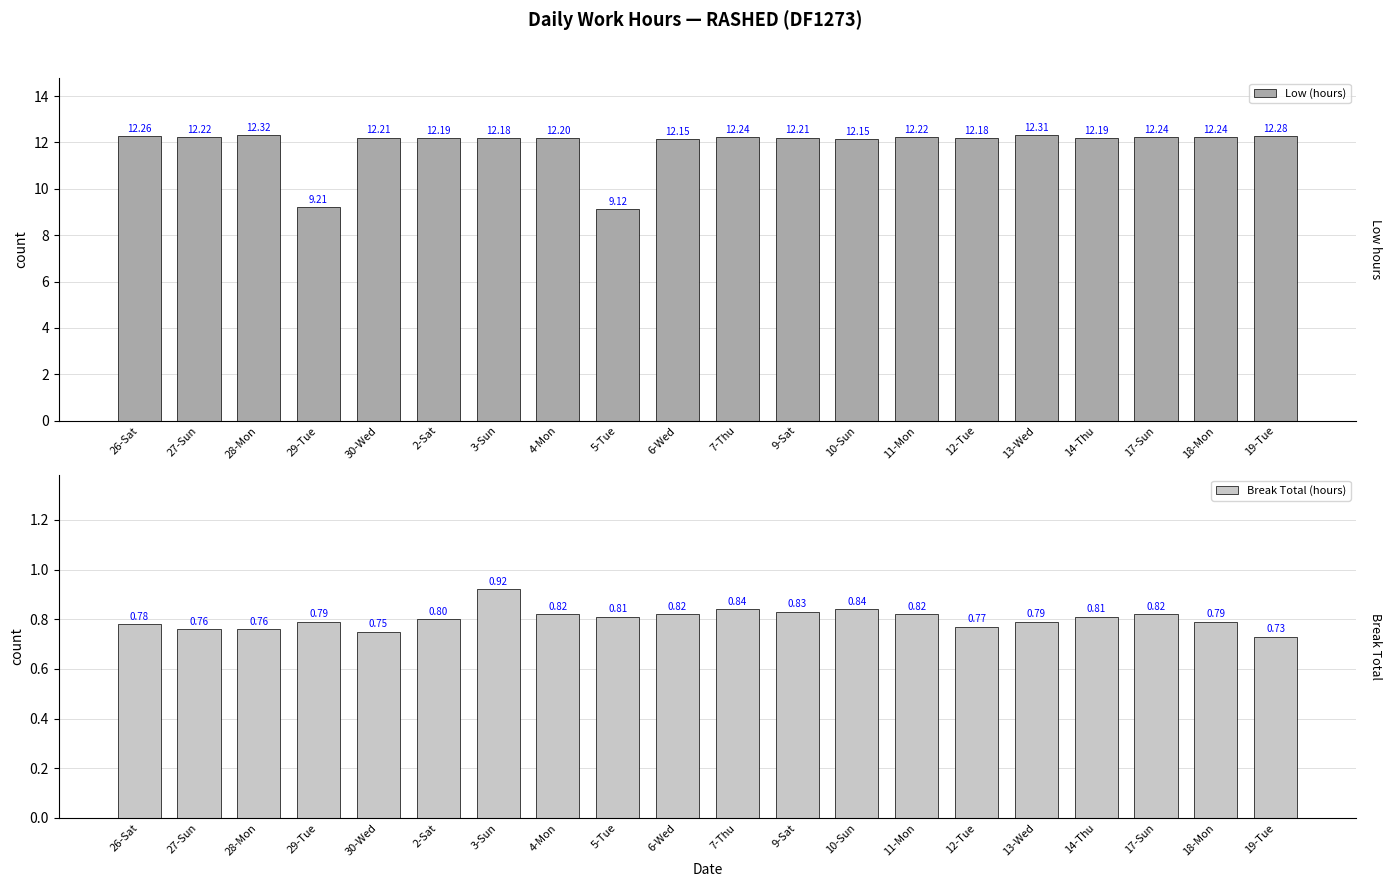

Reading right to left, what are all the values shown in this chart?

Low (hours): 19-Tue=12.3	18-Mon=12.2	17-Sun=12.2	14-Thu=12.2	13-Wed=12.3	12-Tue=12.2	11-Mon=12.2	10-Sun=12.2	9-Sat=12.2	7-Thu=12.2	6-Wed=12.2	5-Tue=9.1	4-Mon=12.2	3-Sun=12.2	2-Sat=12.2	30-Wed=12.2	29-Tue=9.2	28-Mon=12.3	27-Sun=12.2	26-Sat=12.3
Break Total (hours): 19-Tue=0.7	18-Mon=0.8	17-Sun=0.8	14-Thu=0.8	13-Wed=0.8	12-Tue=0.8	11-Mon=0.8	10-Sun=0.8	9-Sat=0.8	7-Thu=0.8	6-Wed=0.8	5-Tue=0.8	4-Mon=0.8	3-Sun=0.9	2-Sat=0.8	30-Wed=0.8	29-Tue=0.8	28-Mon=0.8	27-Sun=0.8	26-Sat=0.8